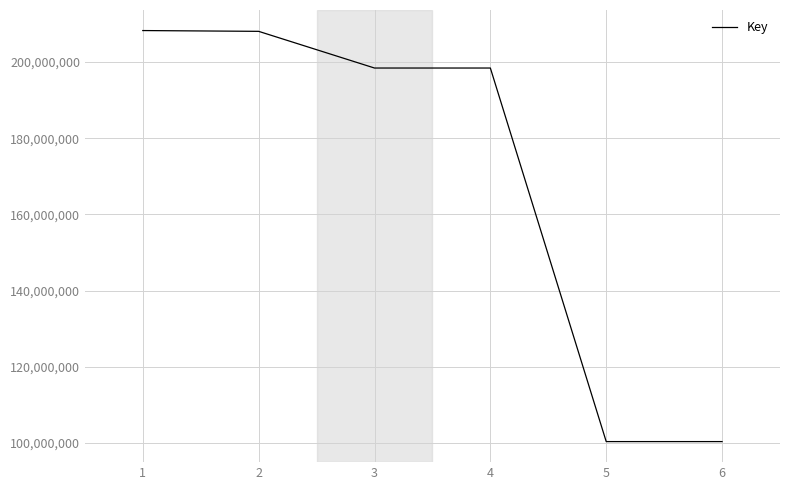

What is the average value?

168979306